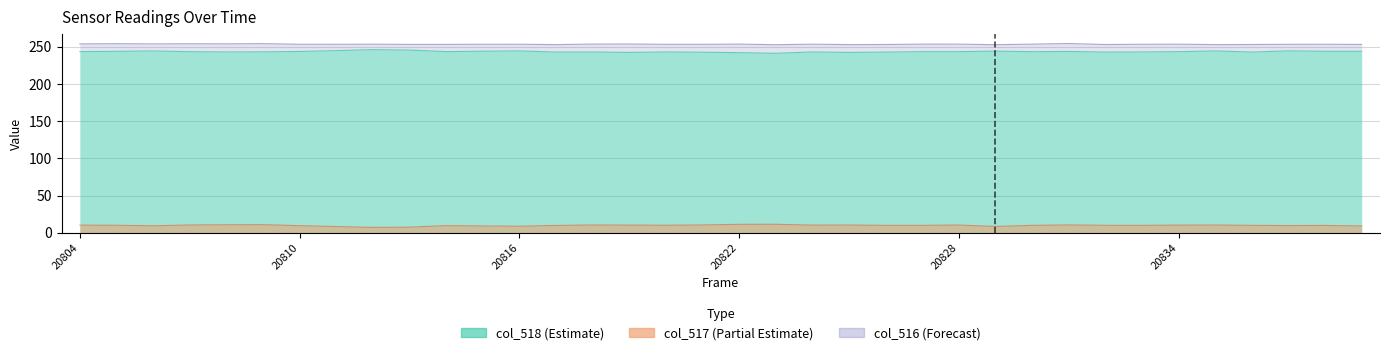

What is the maximum value for col_517?

11.6